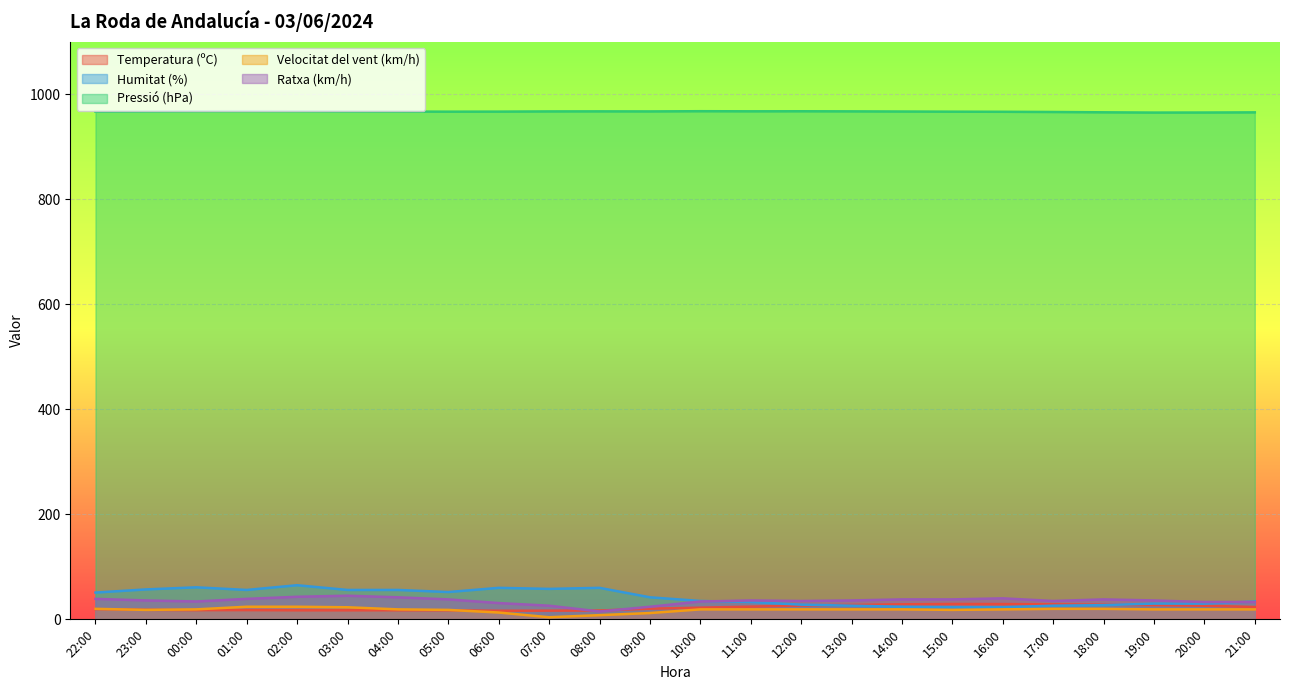

At how many categories does at least one series exceed 688?

24